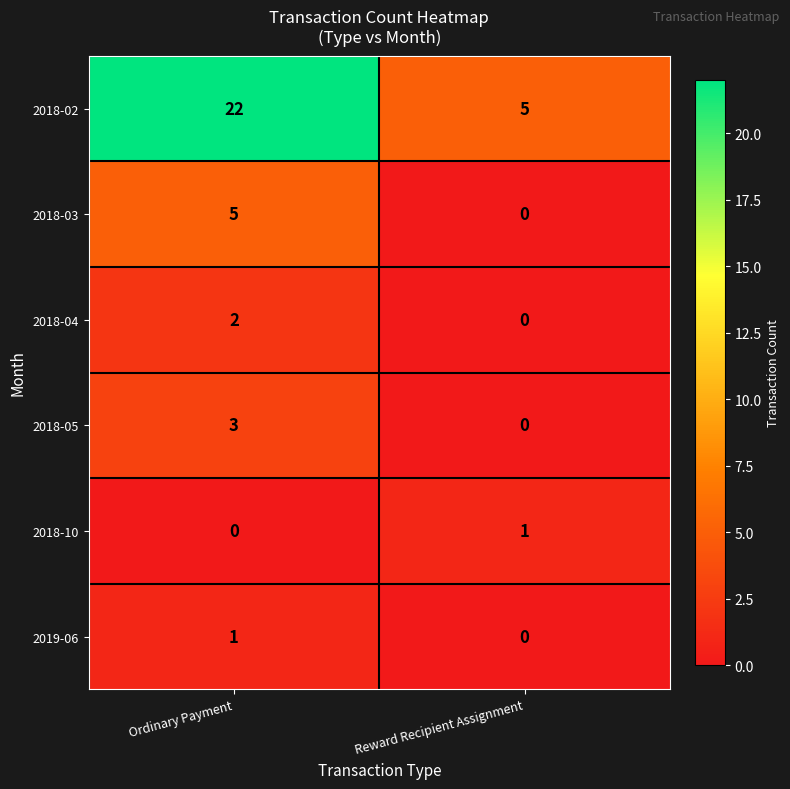

What is the total value across all series at Reward Recipient Assignment?

6